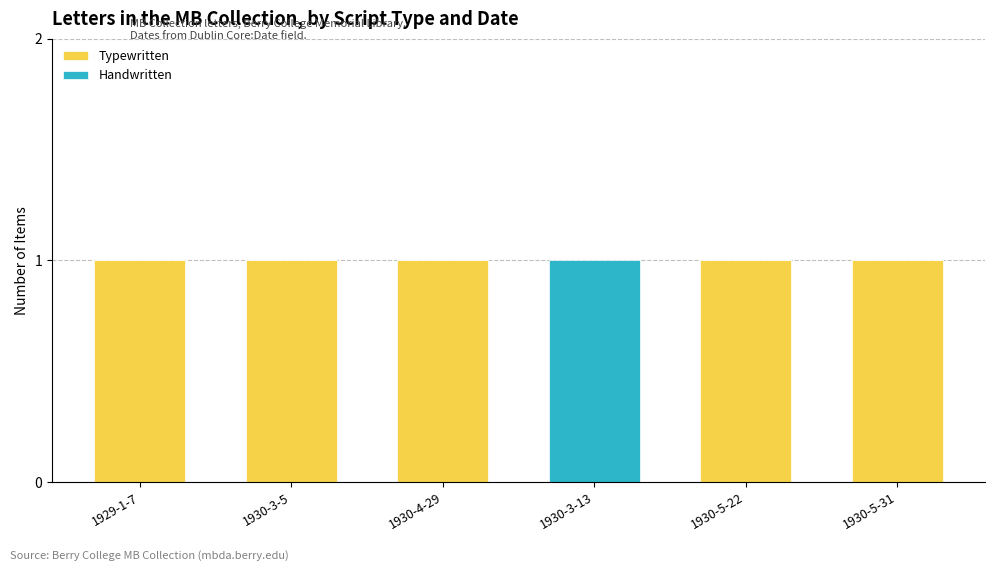

The Typewritten series shows -1 at 1930-3-13. True or false?

False